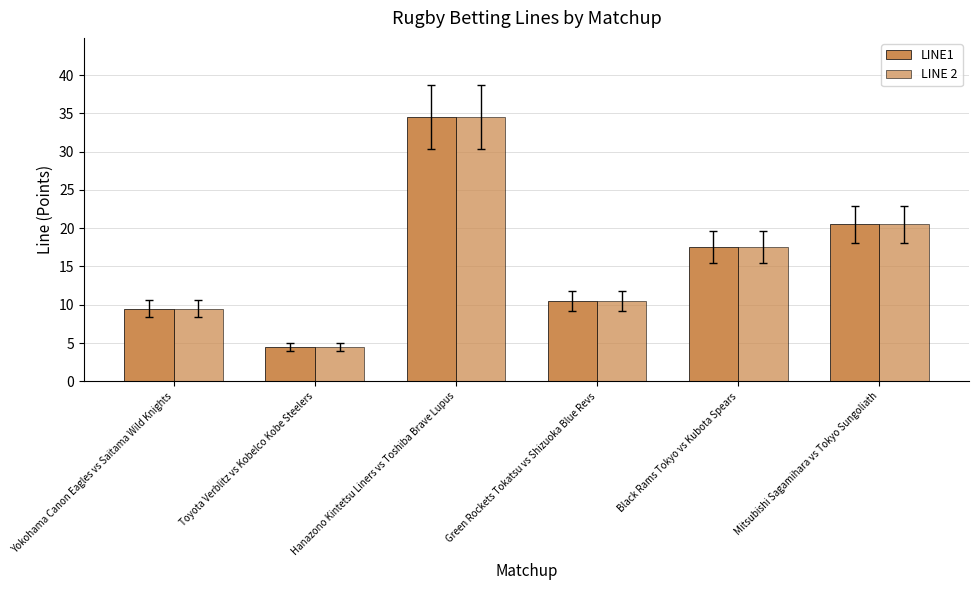

How many data points in LINE 2 are less than 17?

3